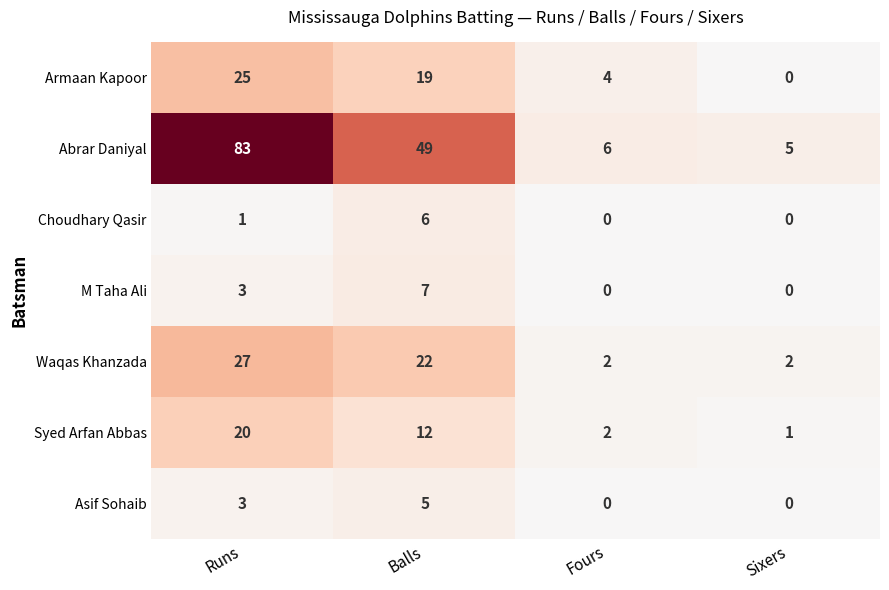

Which category has the highest value across all series?

Runs